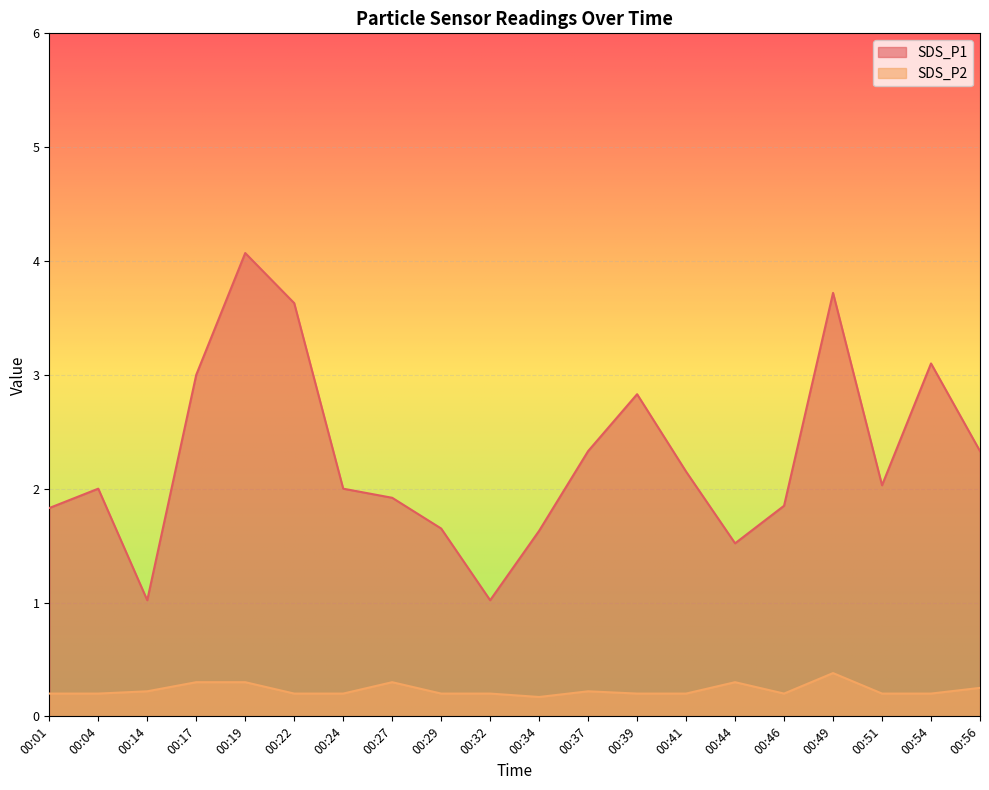

Rank the series at 00:49 from highest to lowest value.

SDS_P1, SDS_P2